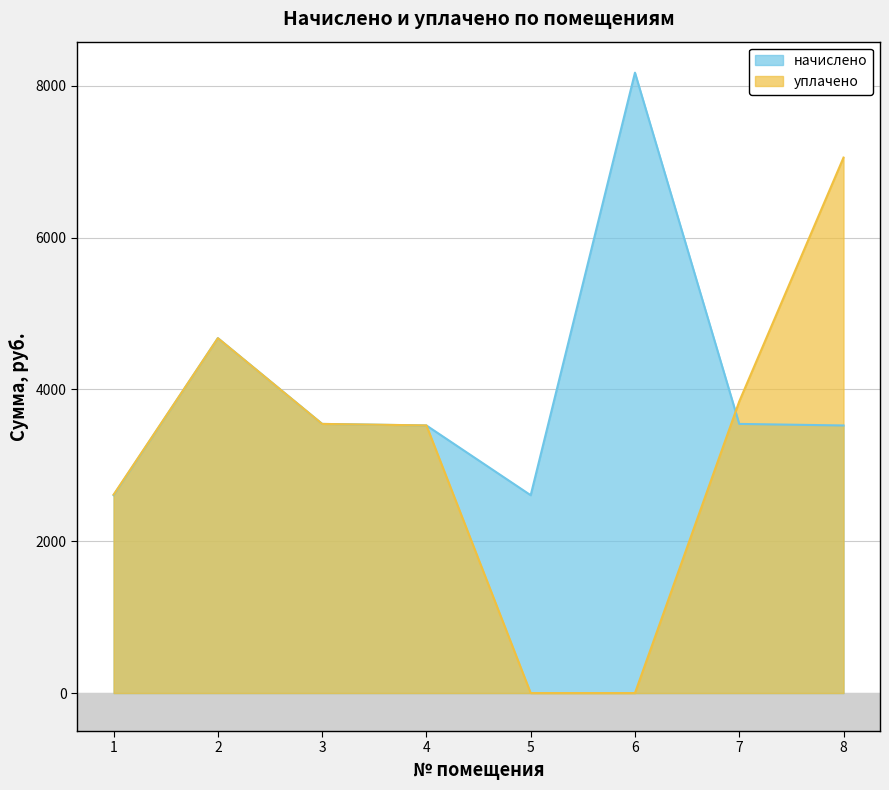

The value of уплачено at 1 is 1019.0. True or false?

False